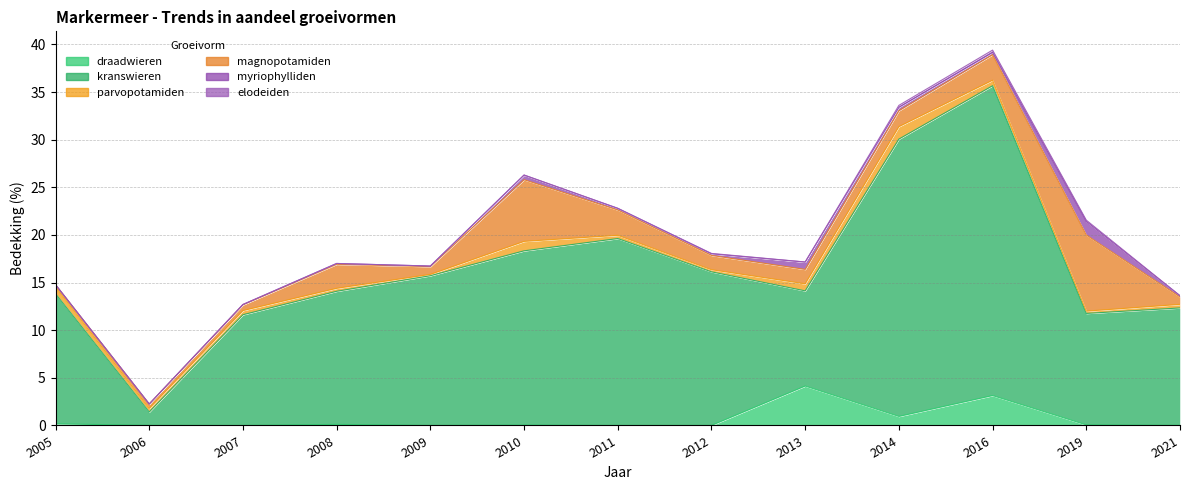

After their last crossing, which series has the higher values: myriophylliden or parvopotamiden?

parvopotamiden